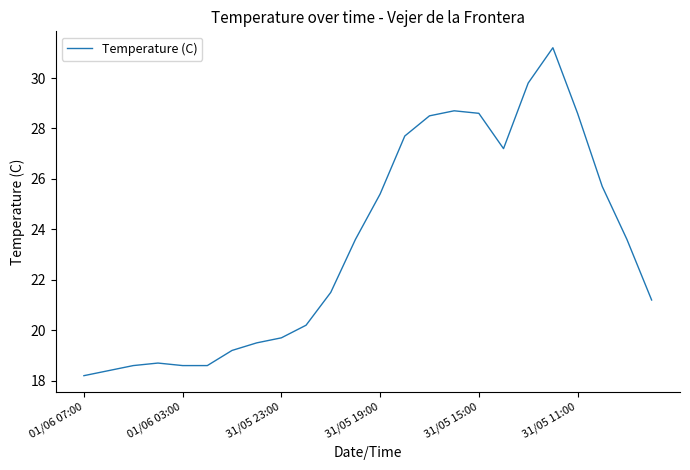

What is the greatest value displayed?

31.2